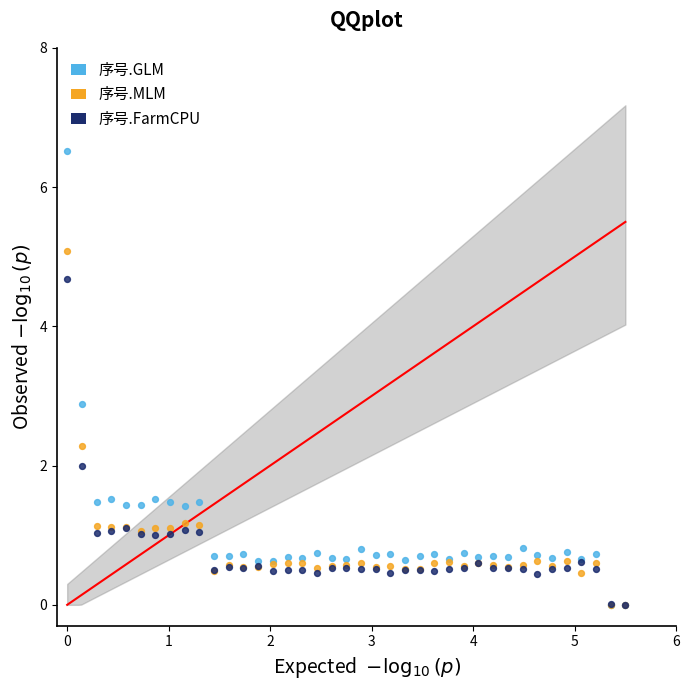

Across all series, what Y value is closest to 3?

2.9